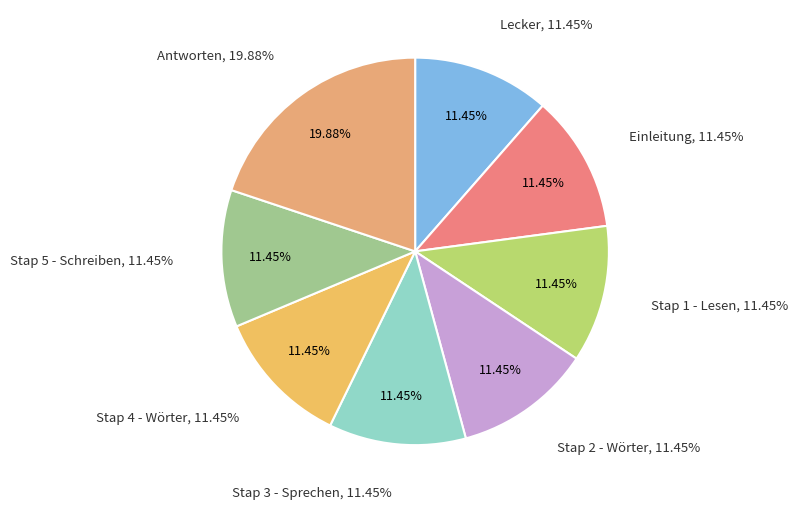

Approximately how many times larger is the value at Einleitung compared to Antworten?

0.6